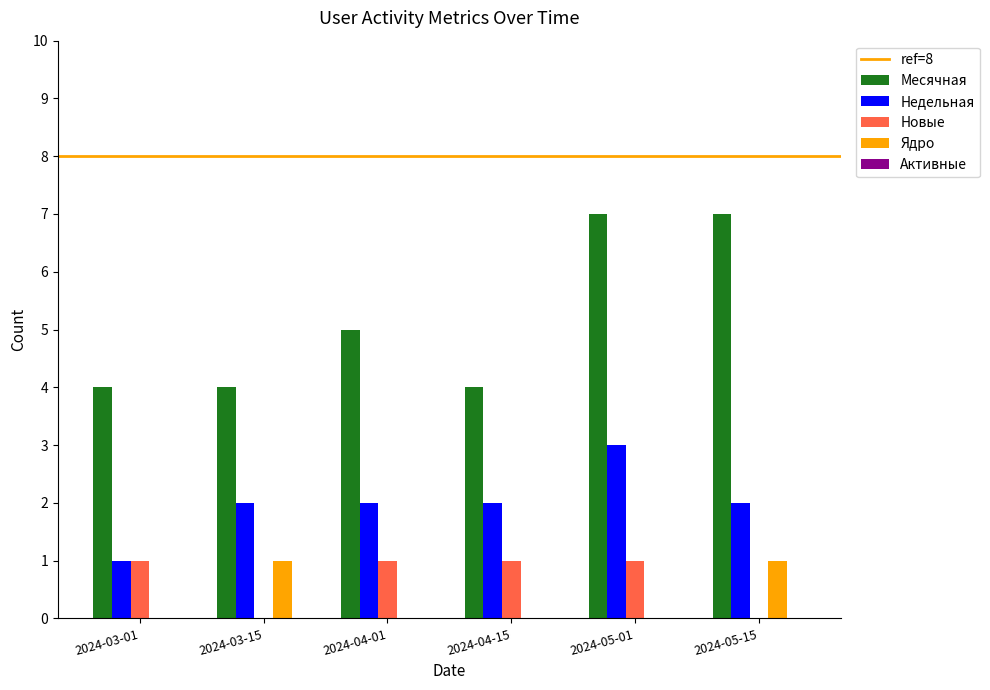

Which category has the highest value in the Недельная series?

2024-05-01